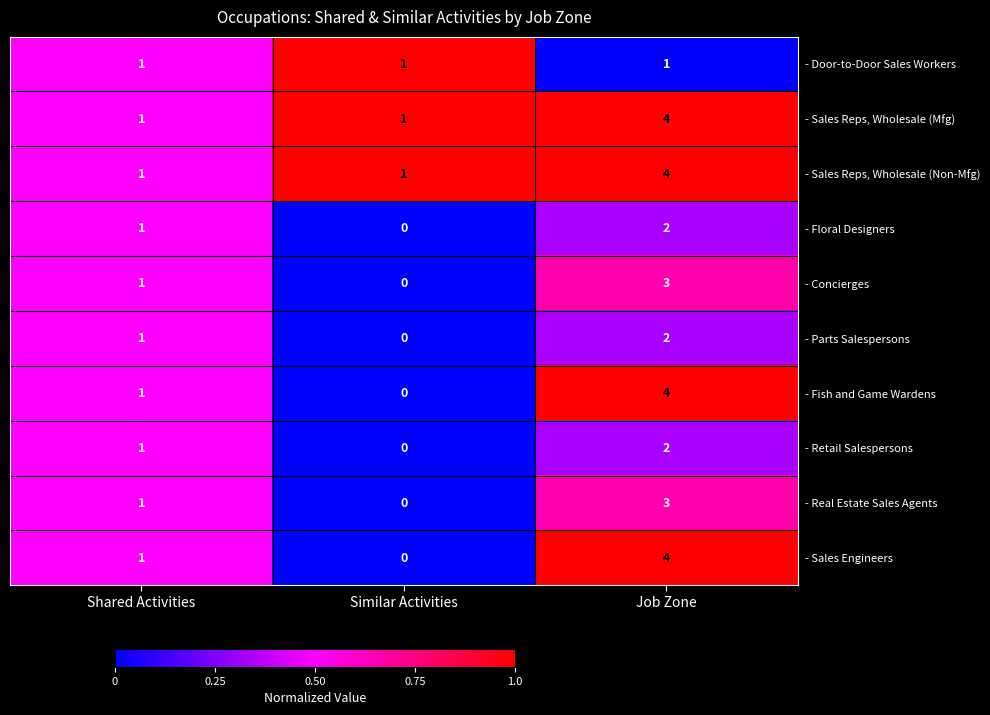

What is the approximate value of - Sales Reps, Wholesale (Mfg) at Job Zone?

4